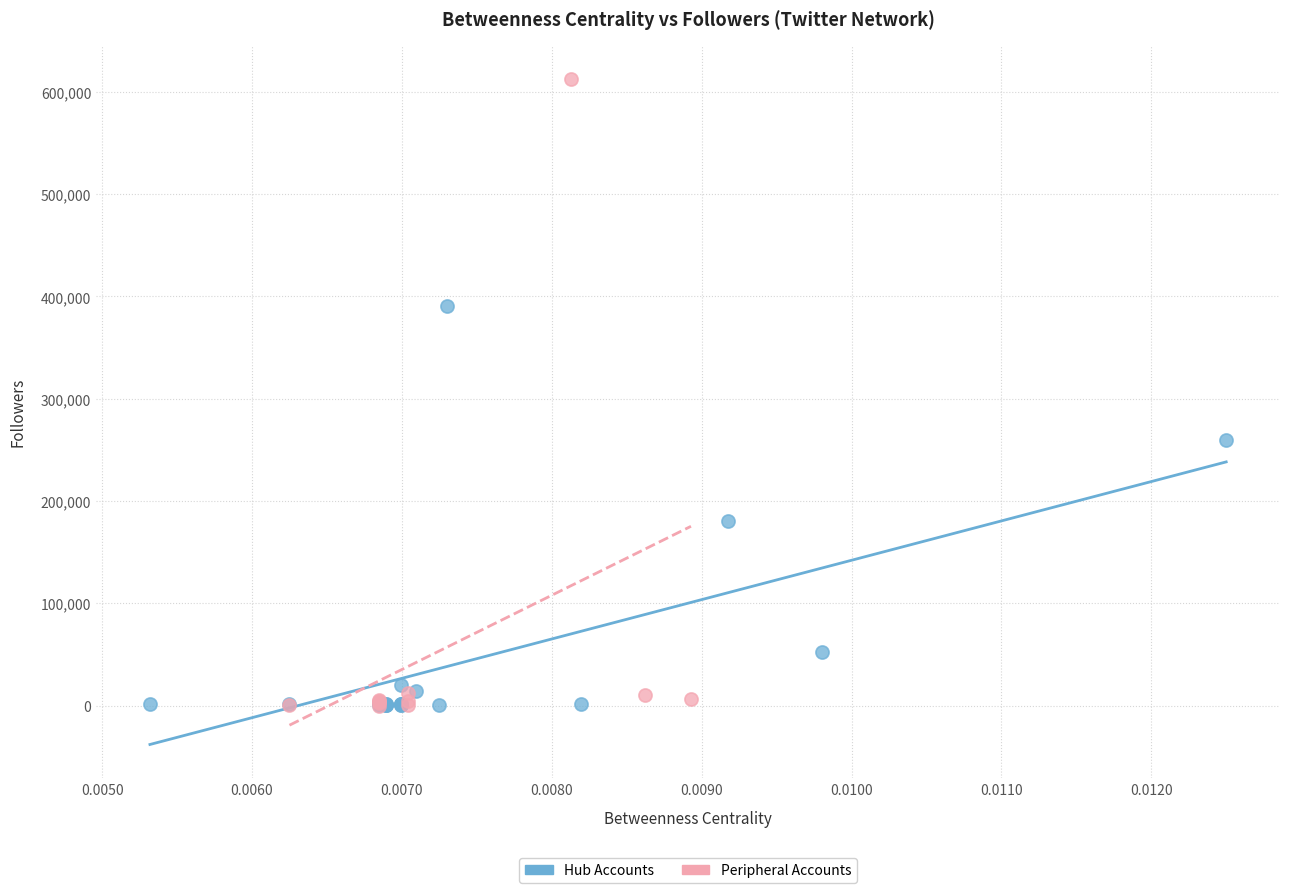

Which series has the largest Y range (max minus min)?

Peripheral Accounts